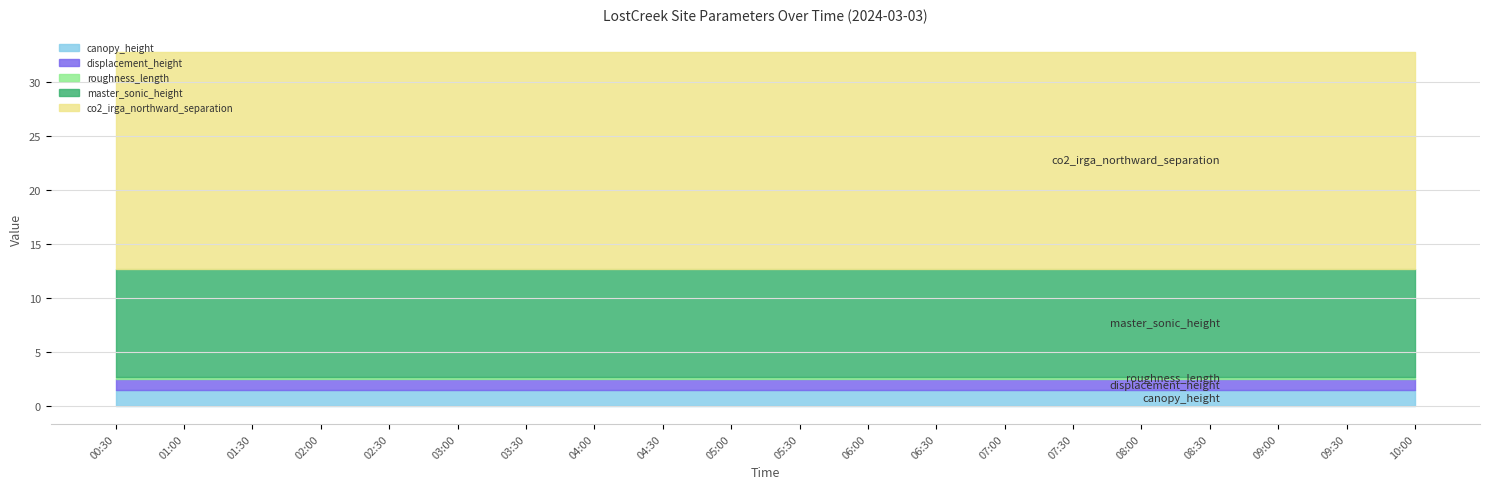

Which series has the largest total across all categories?

co2_irga_northward_separation